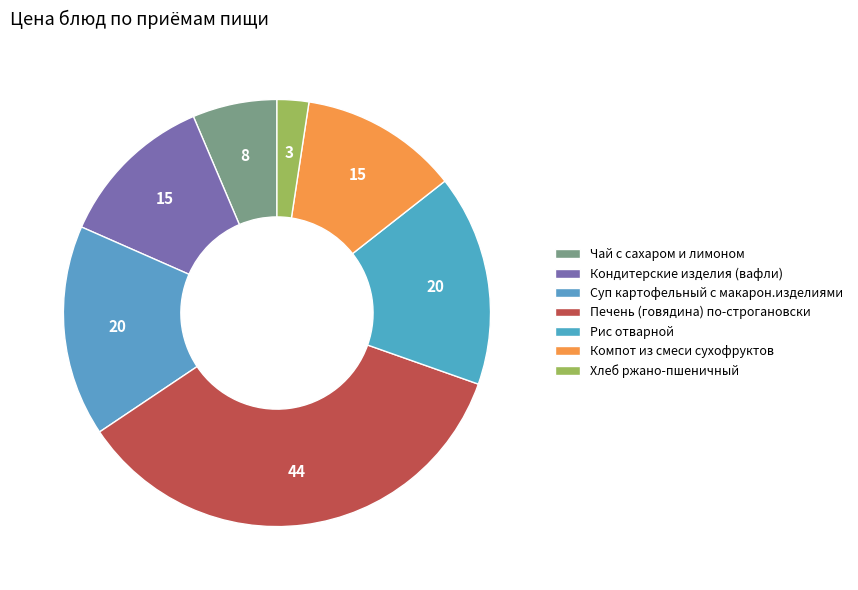

How many slices are in this pie chart?

7